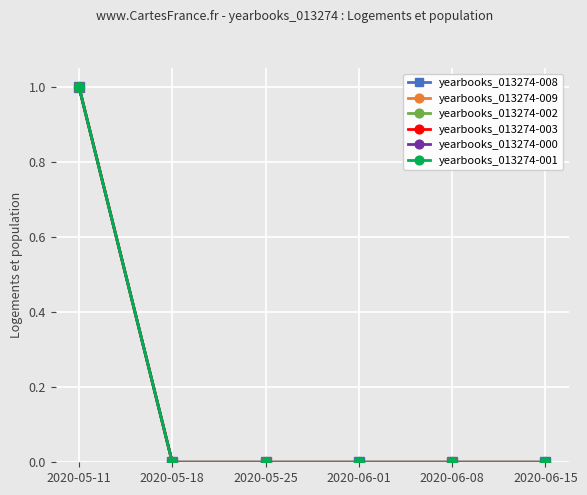

What is the sum of all yearbooks_013274-002 values?

1